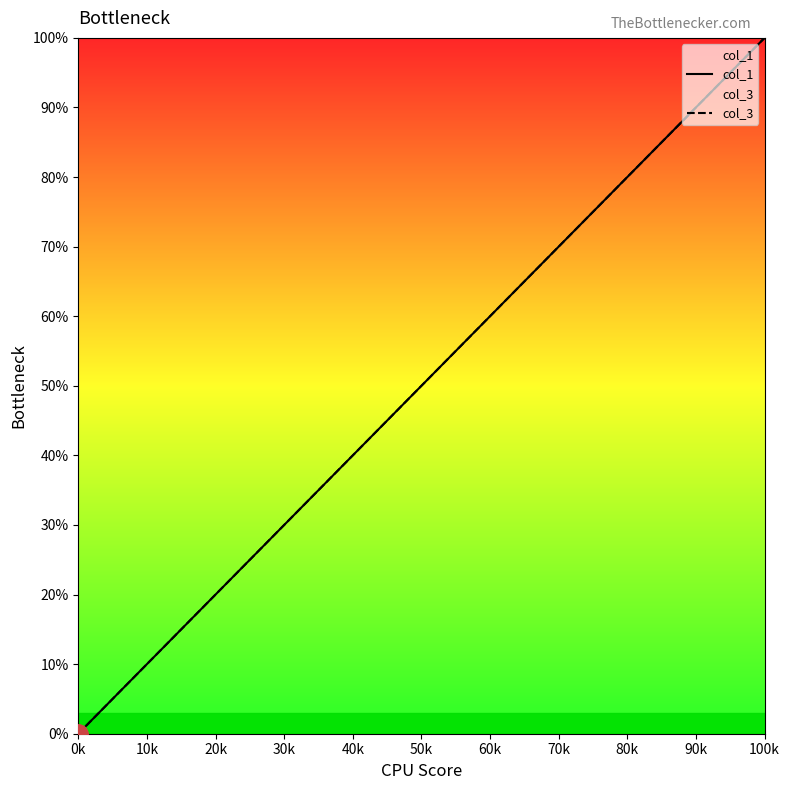

What is the sum of the col_3 values at 20k and 40k?

54.5